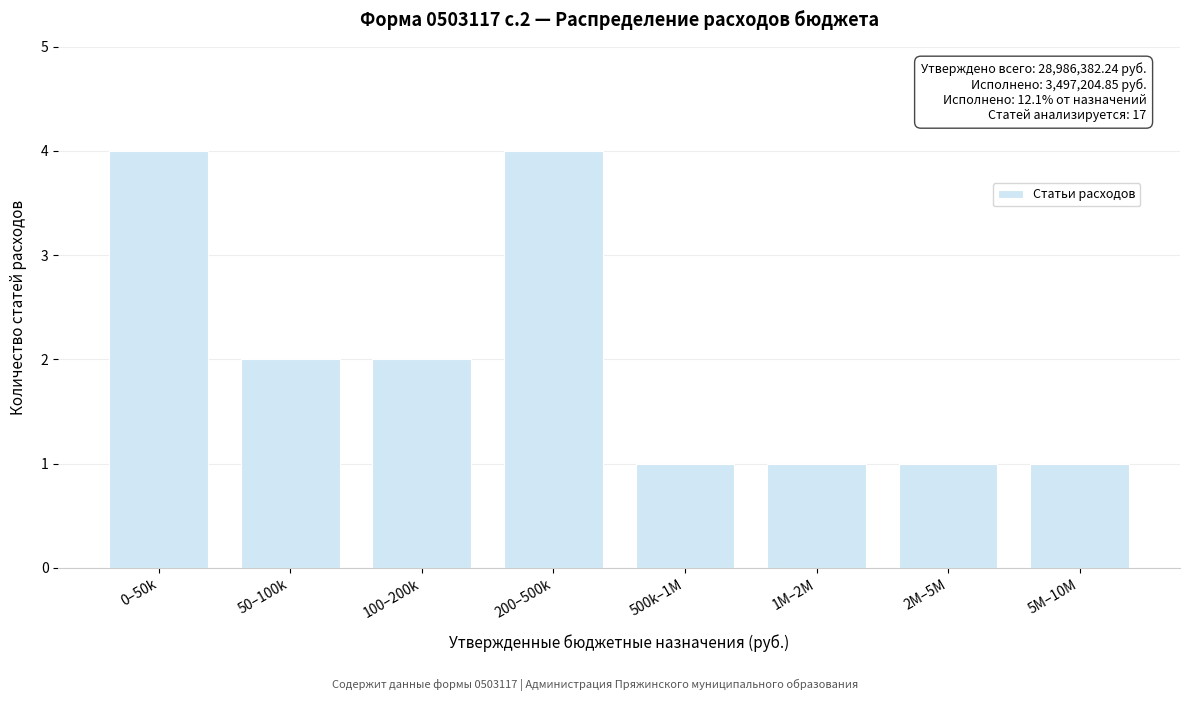

Reading left to right, transcribe all the data shown in this chart.

4	2	2	4	1	1	1	1